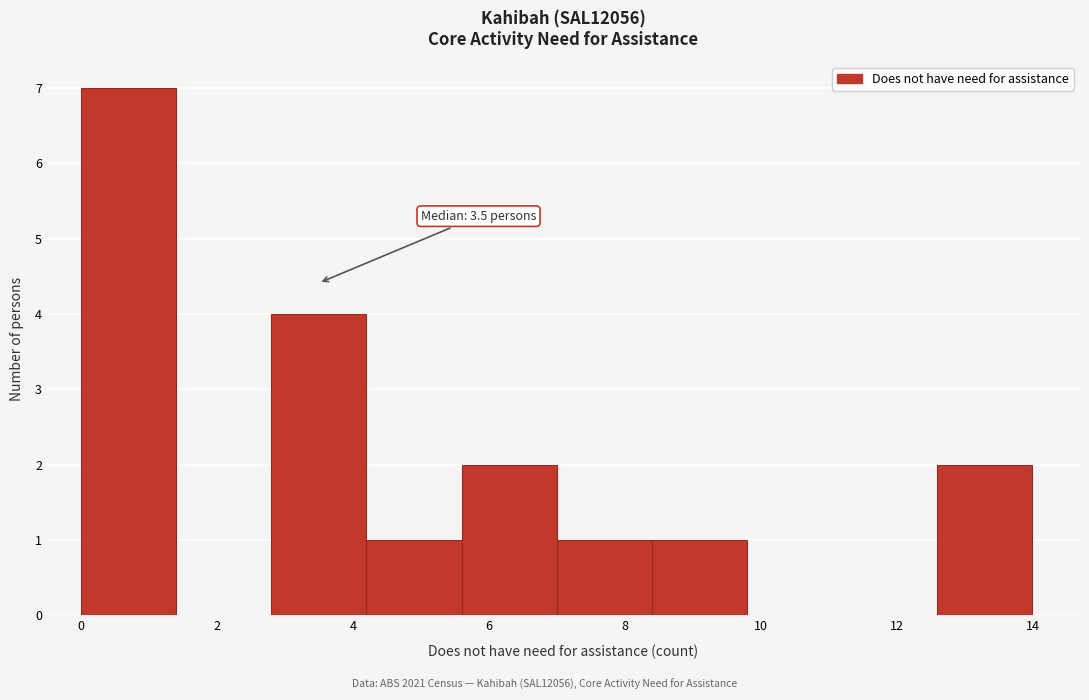

Over which range of the x-axis is the bar tallest?

0.0 to 1.4